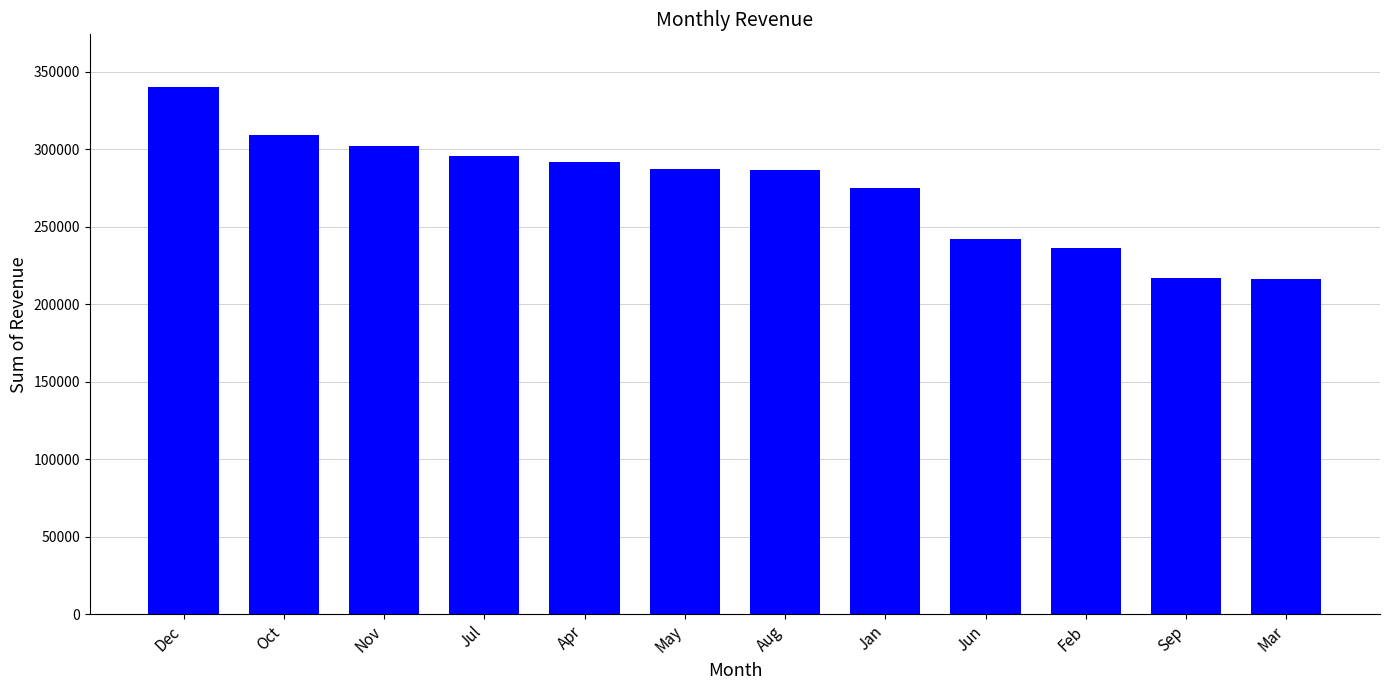

What is the average value?

275022